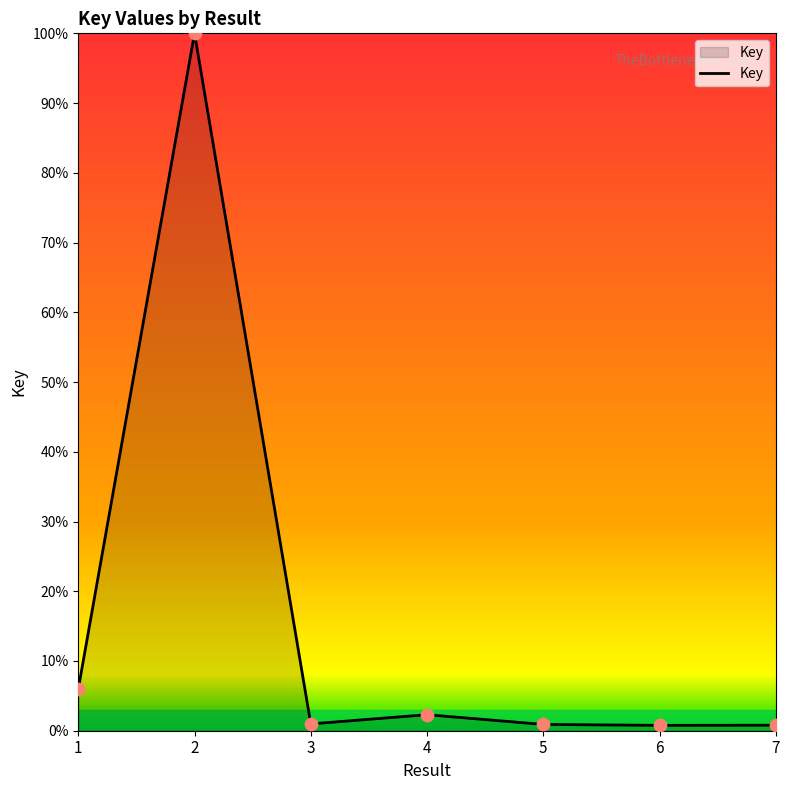

What is the change in value from 4 to 5?

-1.4